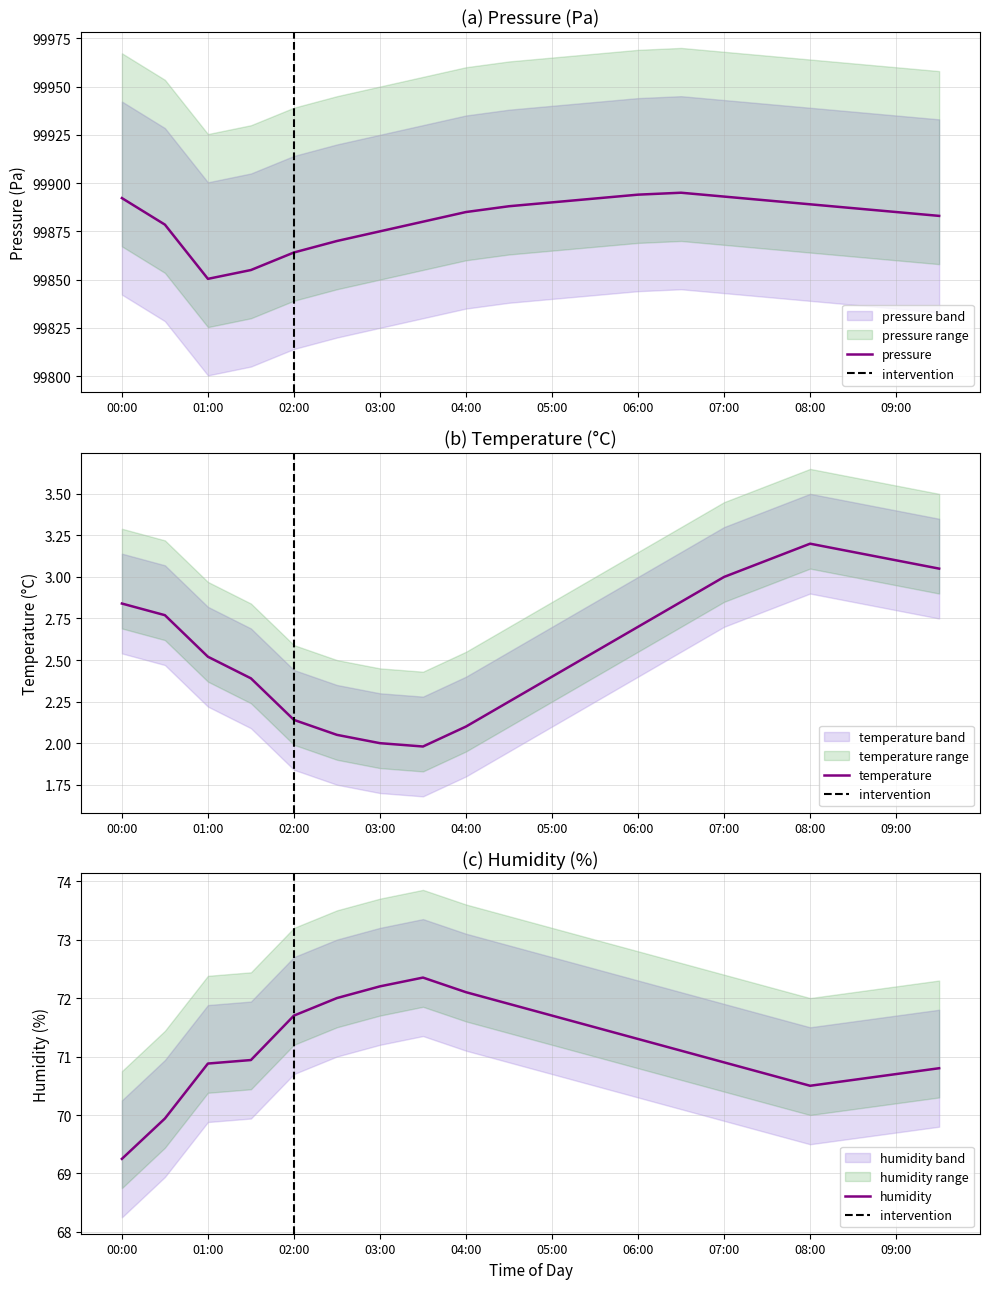

Which series has the largest total across all categories?

pressure